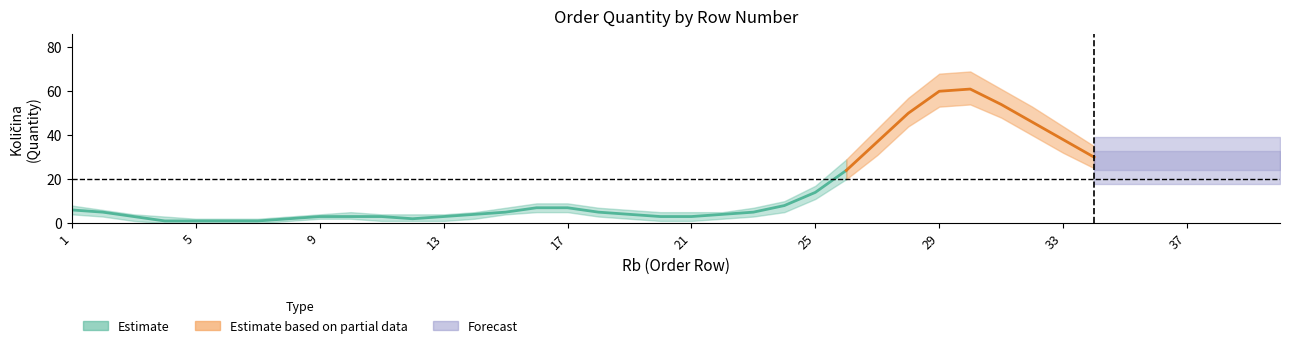

Is it true that Količina_lower equals 130 at 29?

False